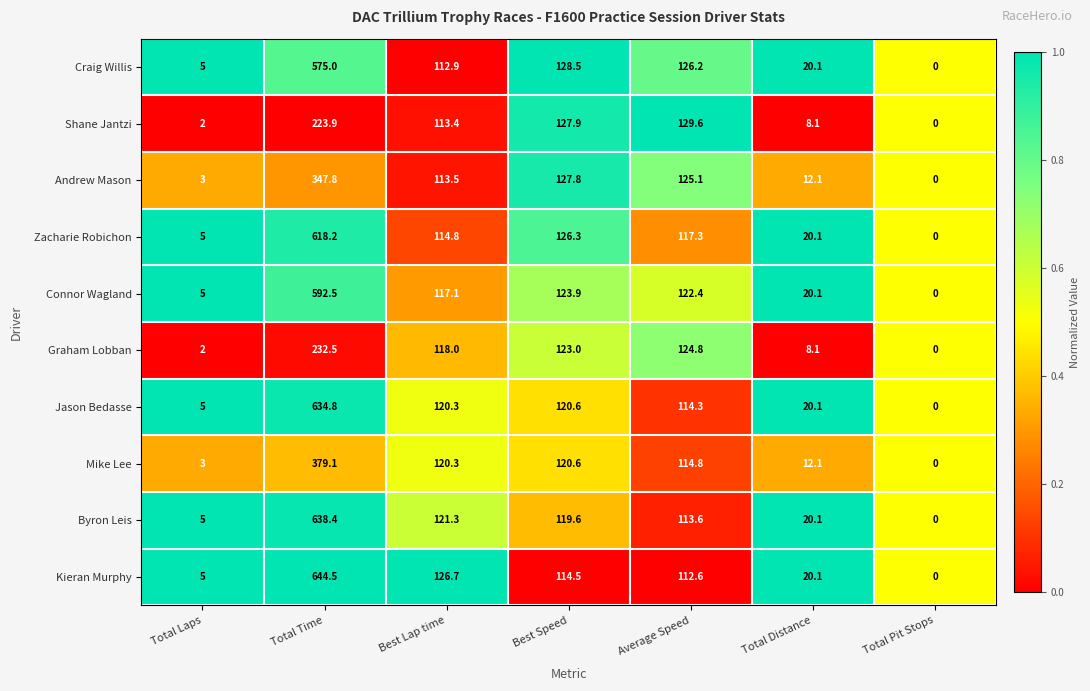

At which category is the sum across all series the highest?

Total Time